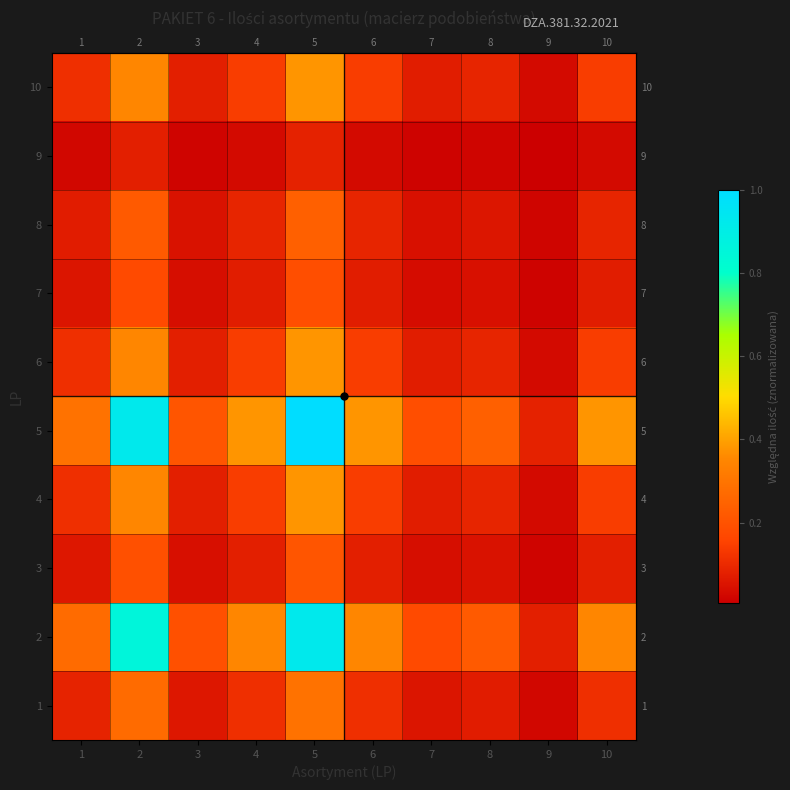

At how many categories does at least one series exceed 0?

10